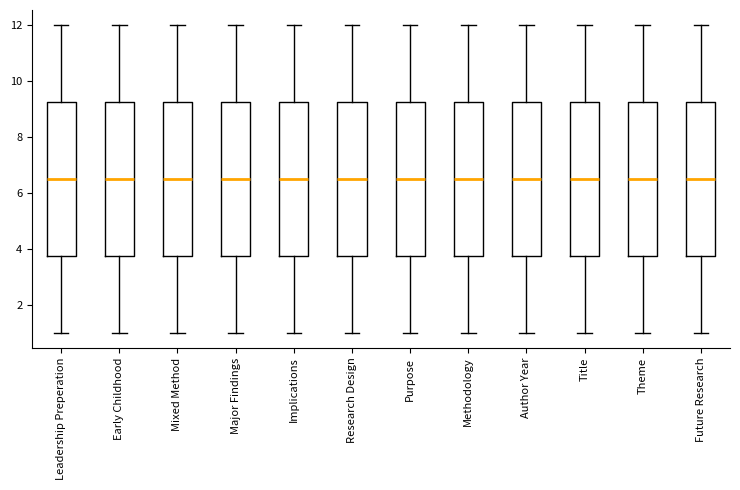

Reading left to right, read every box against the y-axis: the position of its median line, the range the box covers, and the ends of its whiskers. The values are not printed on the chart, so give them approximately, as read against the axis.

Leadership Preperation: median 6.6, box 3.8 to 9.2, whiskers 1.0 to 12.0
Early Childhood: median 6.6, box 3.8 to 9.2, whiskers 1.0 to 12.0
Mixed Method: median 6.6, box 3.8 to 9.2, whiskers 1.0 to 12.0
Major Findings: median 6.6, box 3.8 to 9.2, whiskers 1.0 to 12.0
Implications: median 6.6, box 3.8 to 9.2, whiskers 1.0 to 12.0
Research Design: median 6.6, box 3.8 to 9.2, whiskers 1.0 to 12.0
Purpose: median 6.6, box 3.8 to 9.2, whiskers 1.0 to 12.0
Methodology: median 6.6, box 3.8 to 9.2, whiskers 1.0 to 12.0
Author Year: median 6.6, box 3.8 to 9.2, whiskers 1.0 to 12.0
Title: median 6.6, box 3.8 to 9.2, whiskers 1.0 to 12.0
Theme: median 6.6, box 3.8 to 9.2, whiskers 1.0 to 12.0
Future Research: median 6.6, box 3.8 to 9.2, whiskers 1.0 to 12.0